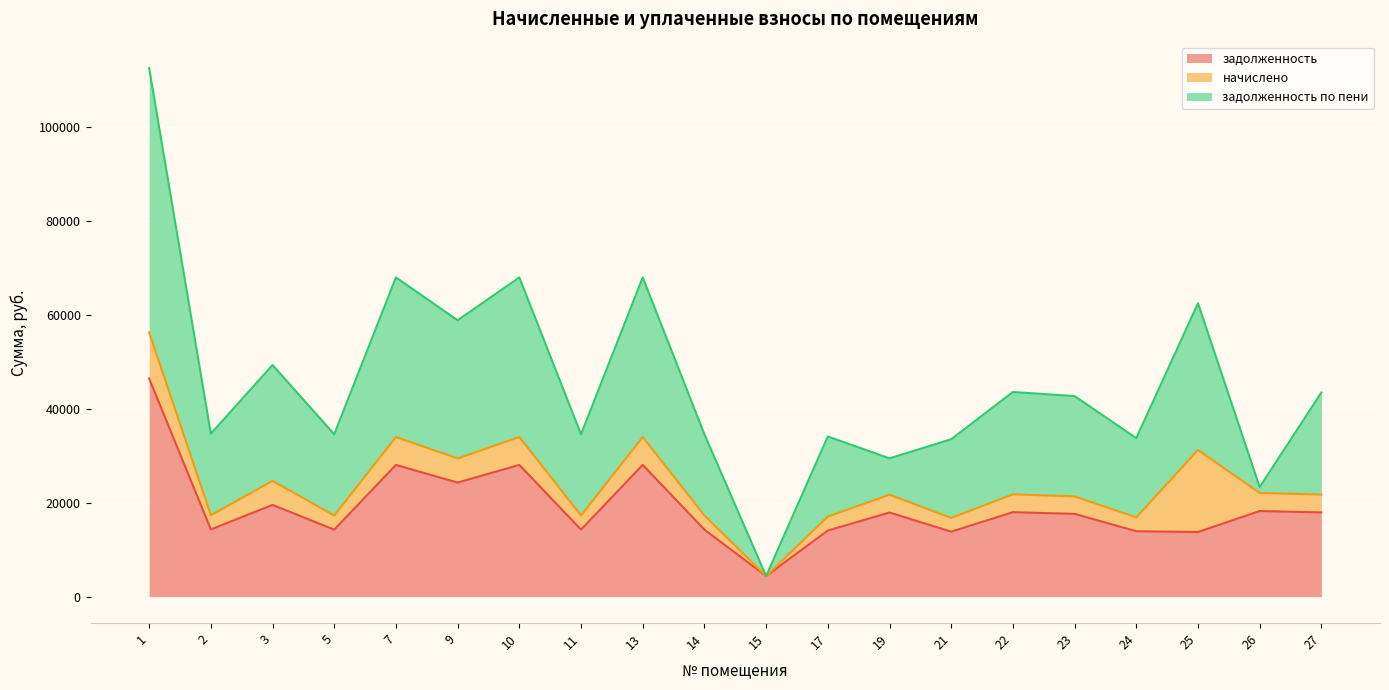

True or false: задолженность has a value of 13917.2 at 24.

True